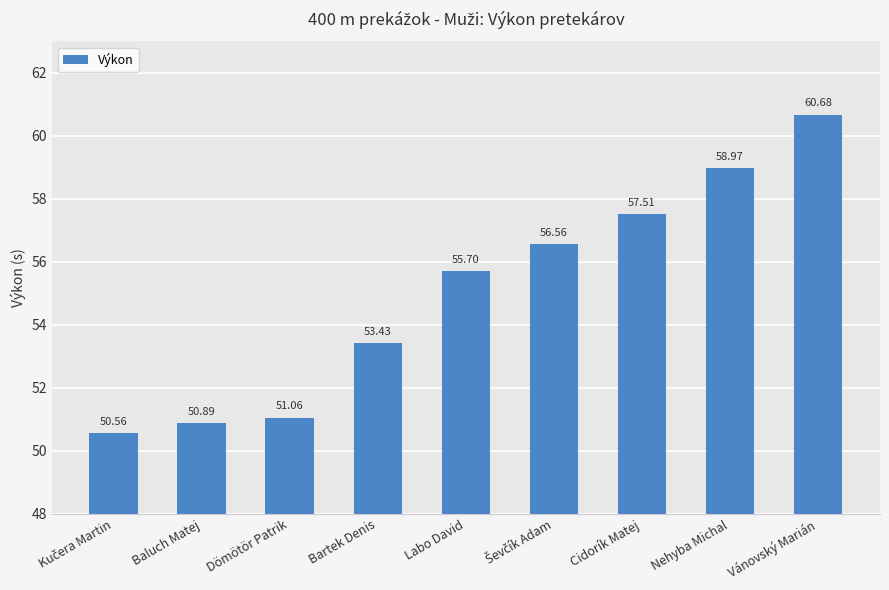

Where is the data nearest to the value 55?

Labo David